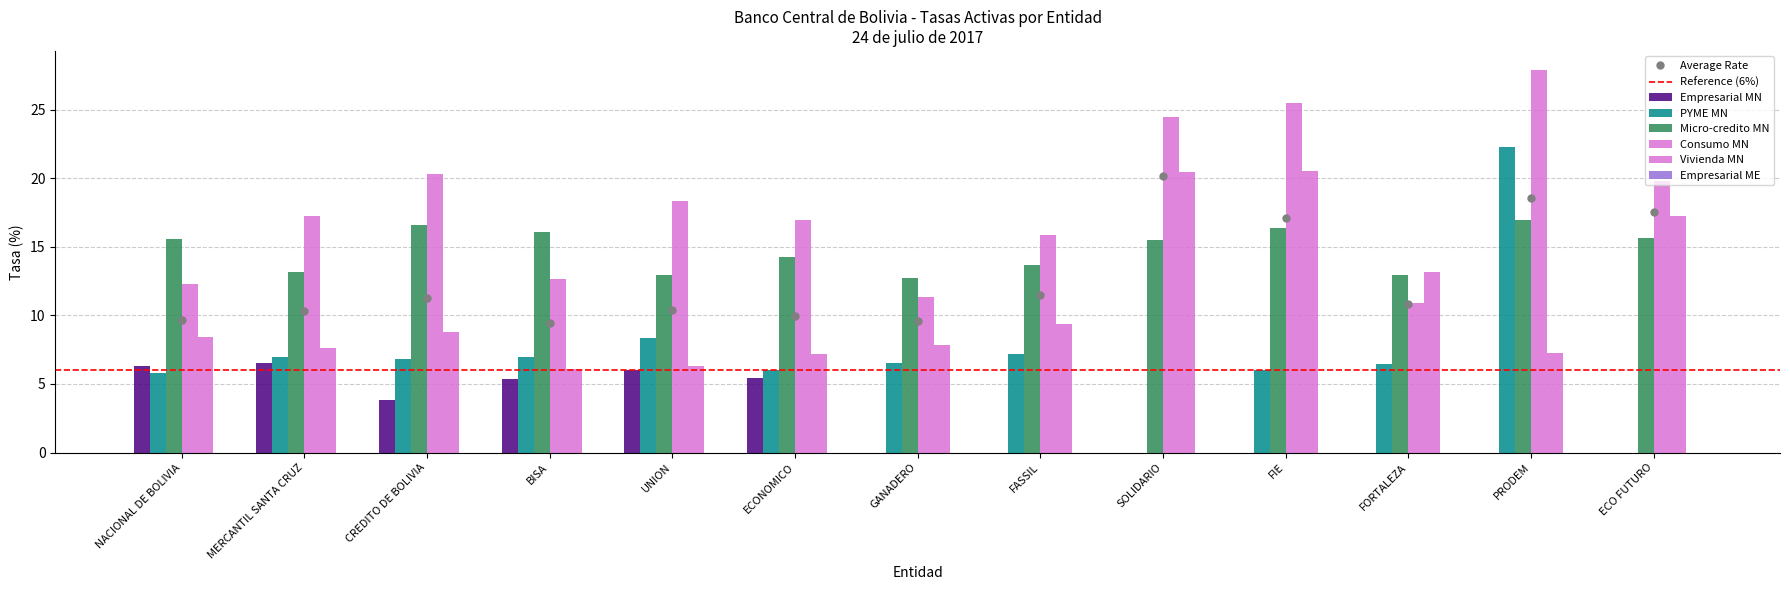

How many values in the Consumo MN series are below 17?

6